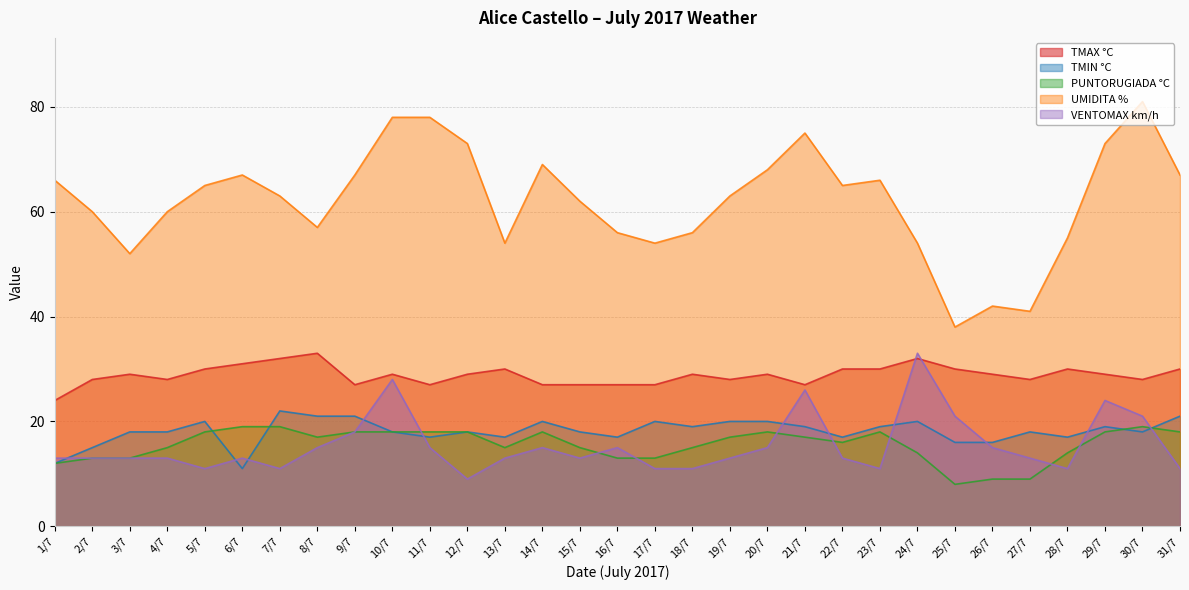

What is the greatest value displayed?

81